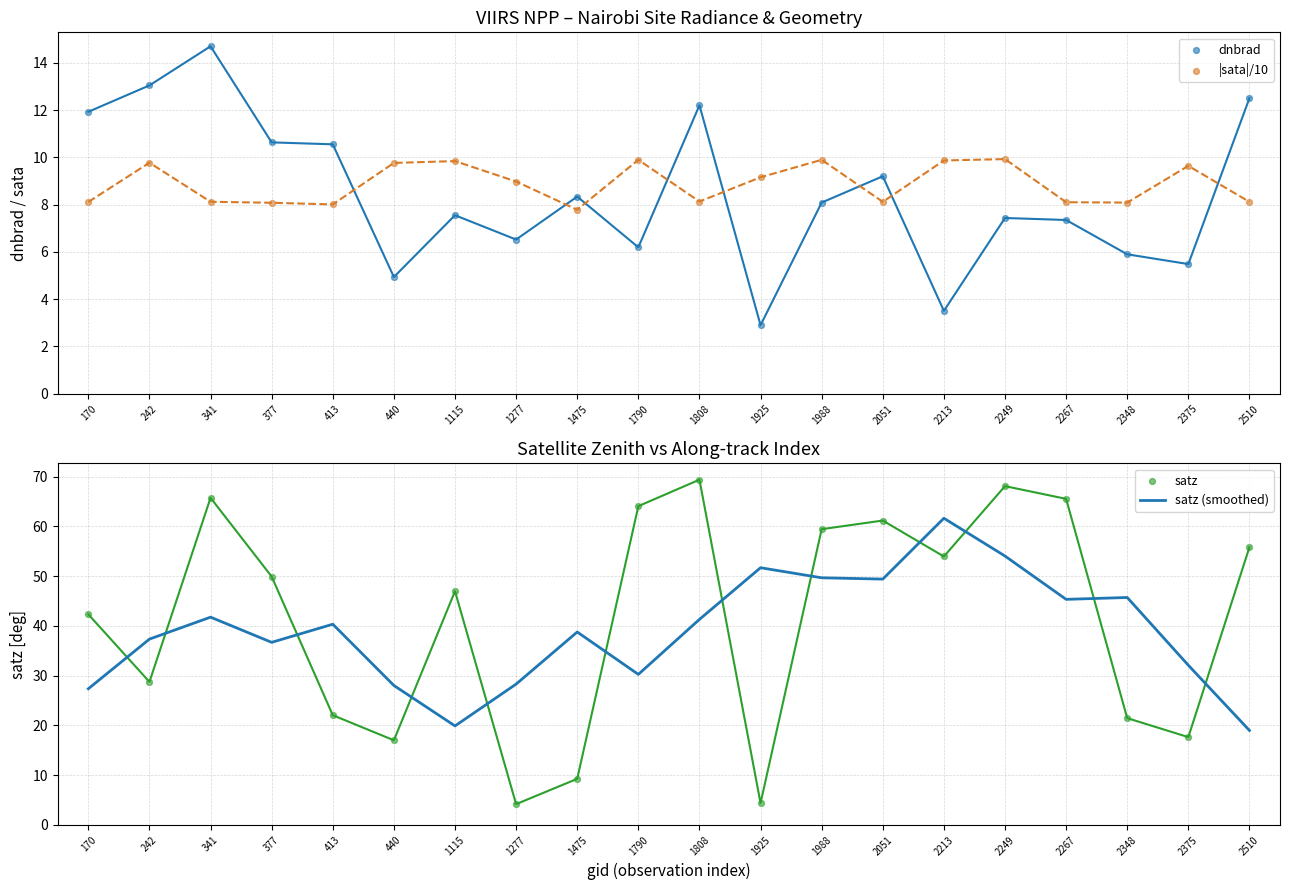

Which series has the largest Y range (max minus min)?

satz